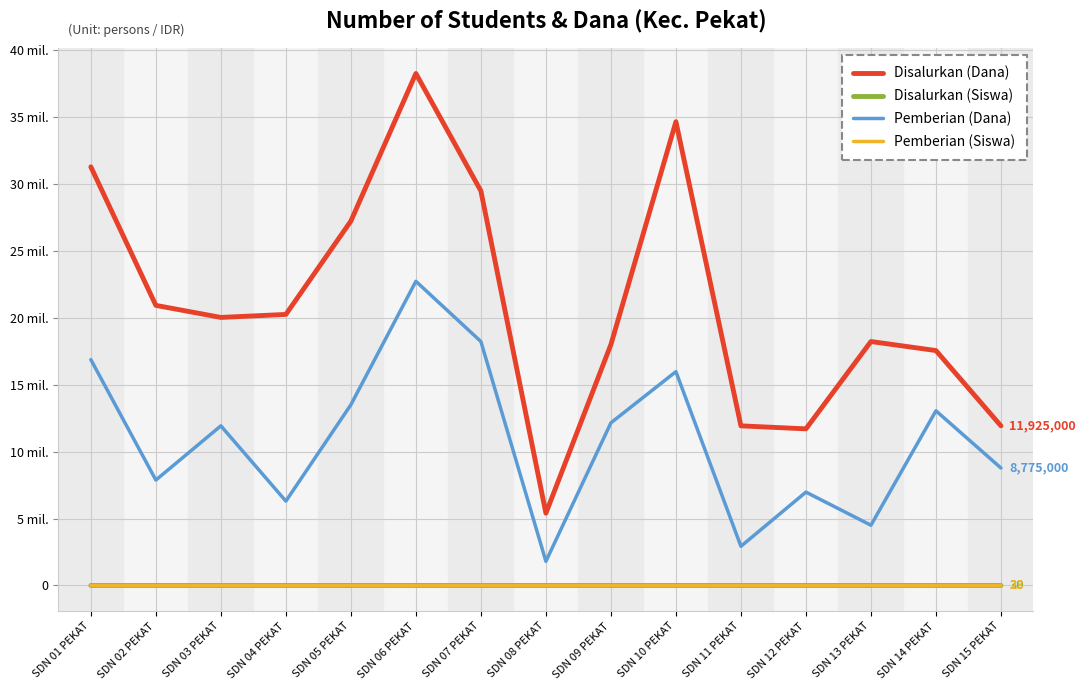

True or false: Disalurkan (Siswa) and Pemberian (Siswa) cross at least once.

False